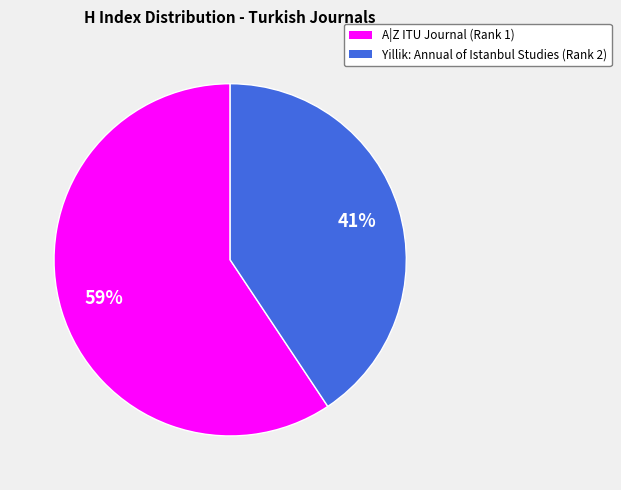

To the nearest percent, what percentage of the pie is A|Z ITU Journal (Rank 1)?

59%